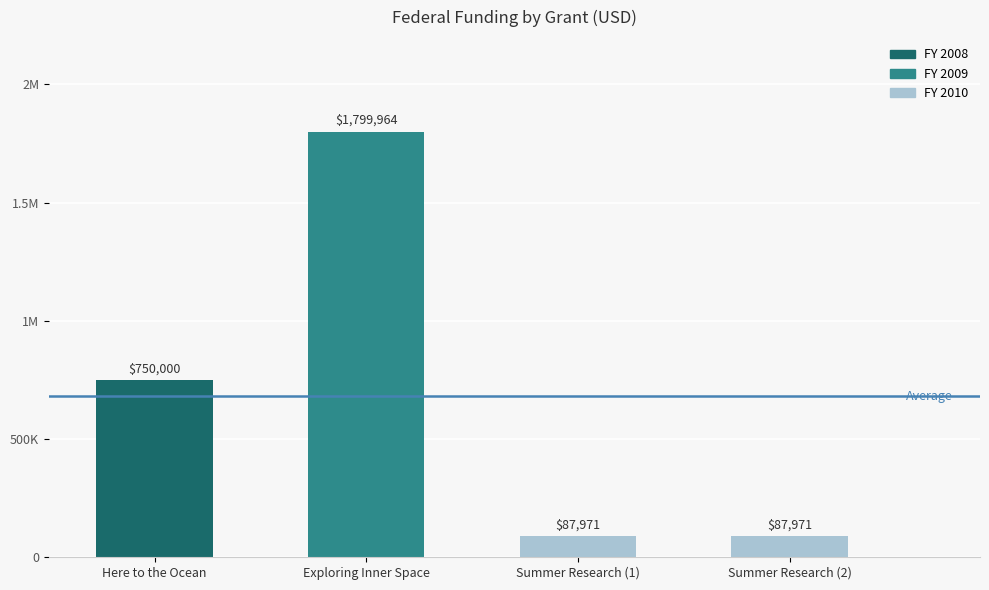

At which label does the data first exceed 750000?

Exploring Inner Space